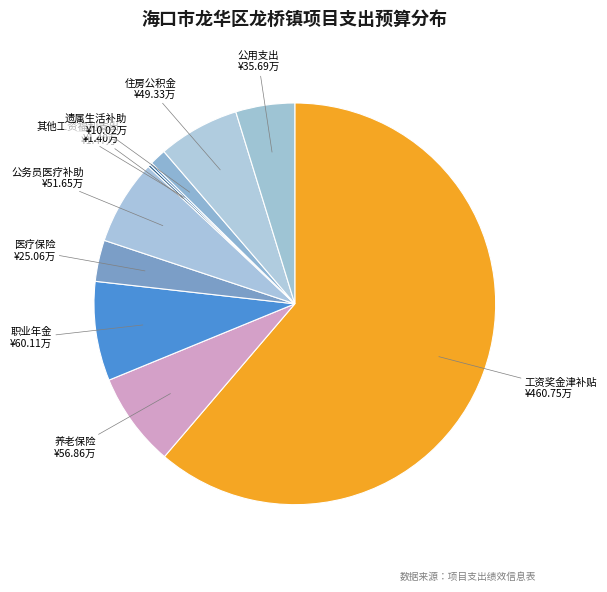

Which category has the biggest portion of the pie?

工资奖金津补贴